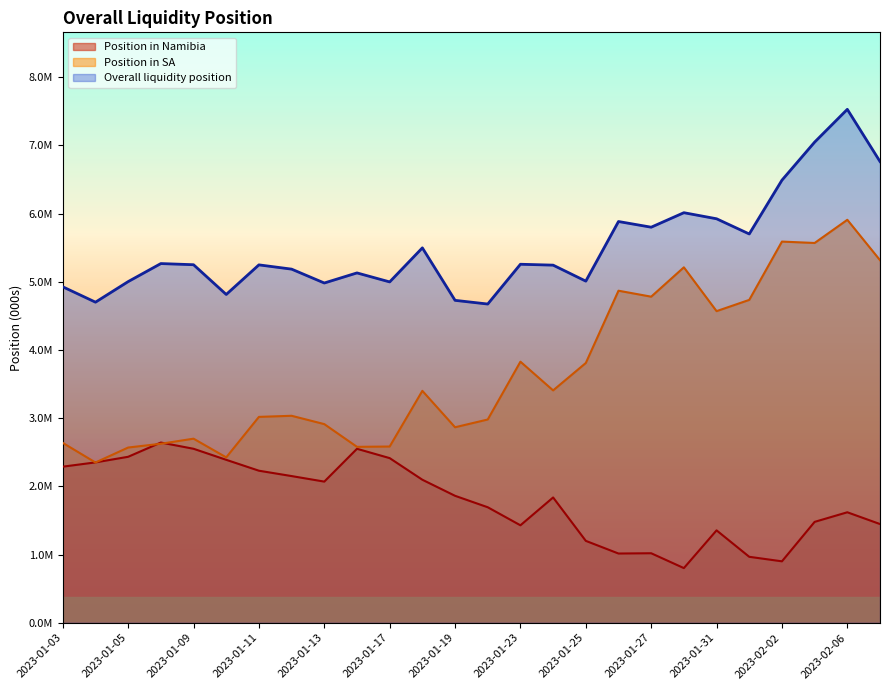

How many series are shown in this chart?

3